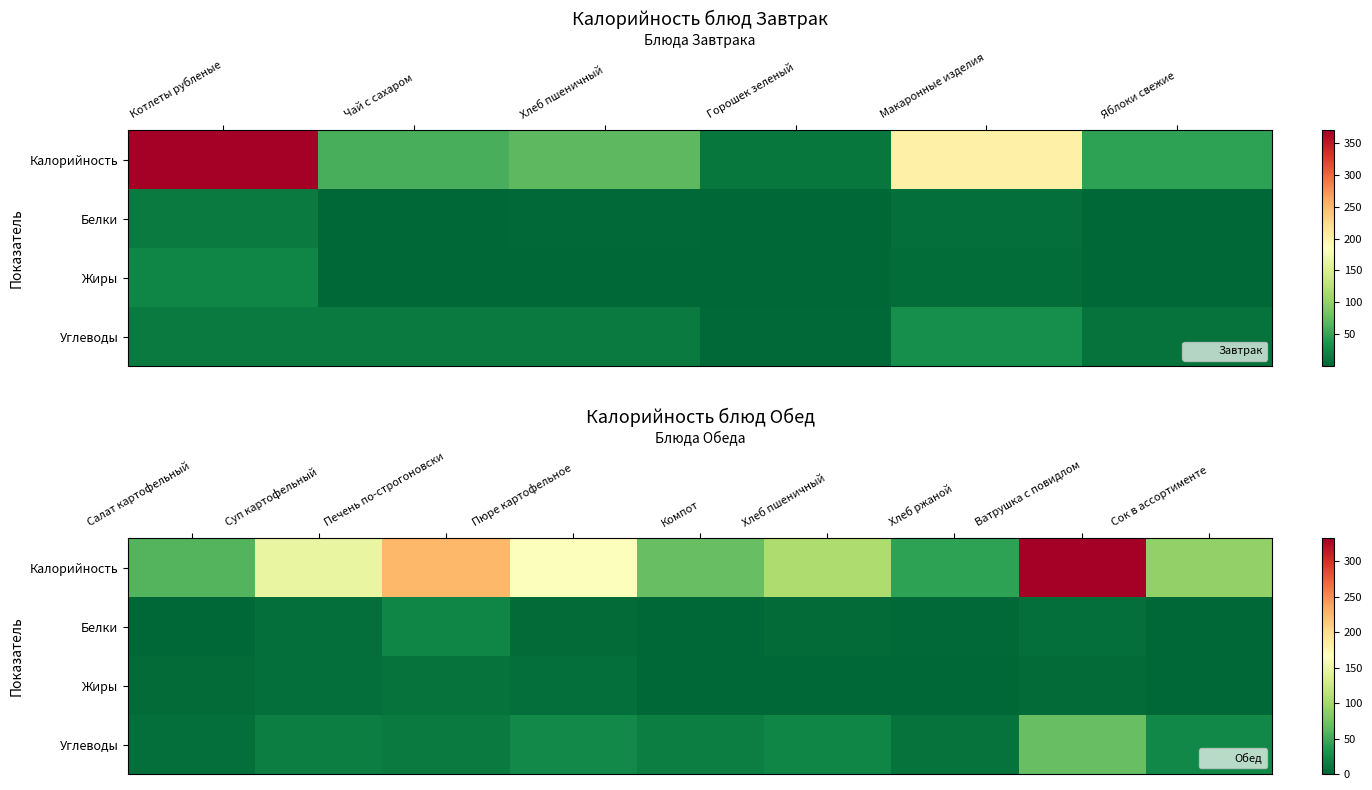

What is the highest value of the Жиры series?

8.9